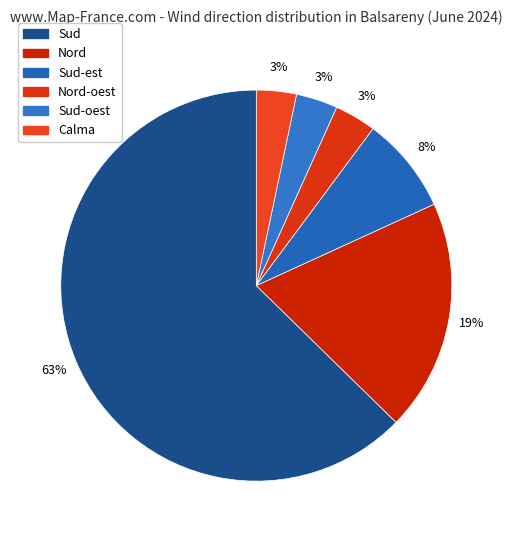

Rank the categories by value from lowest to highest.

Calma, Nord-oest, Sud-oest, Sud-est, Nord, Sud